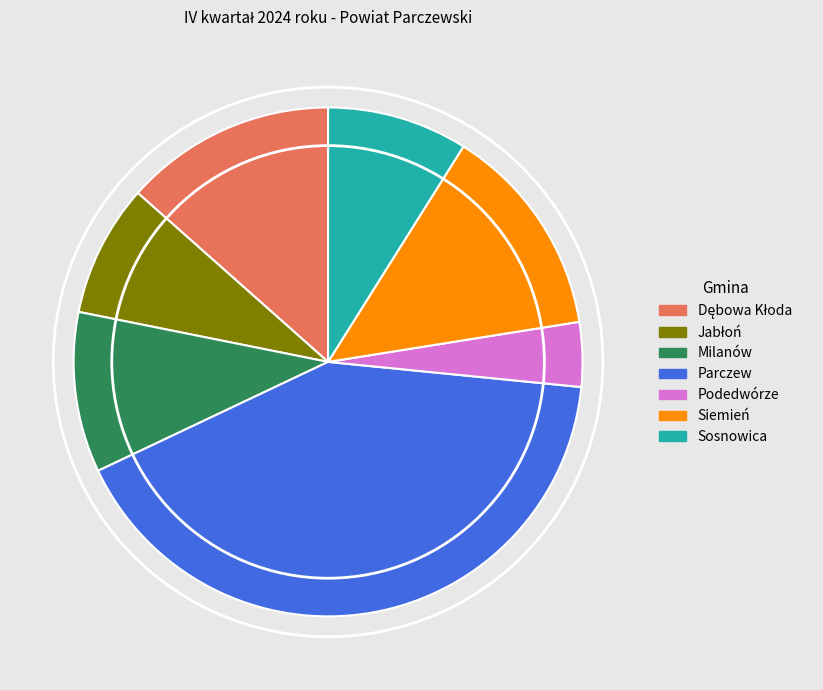

Approximately how many times larger is the value at Siemień compared to Podedwórze?

3.3